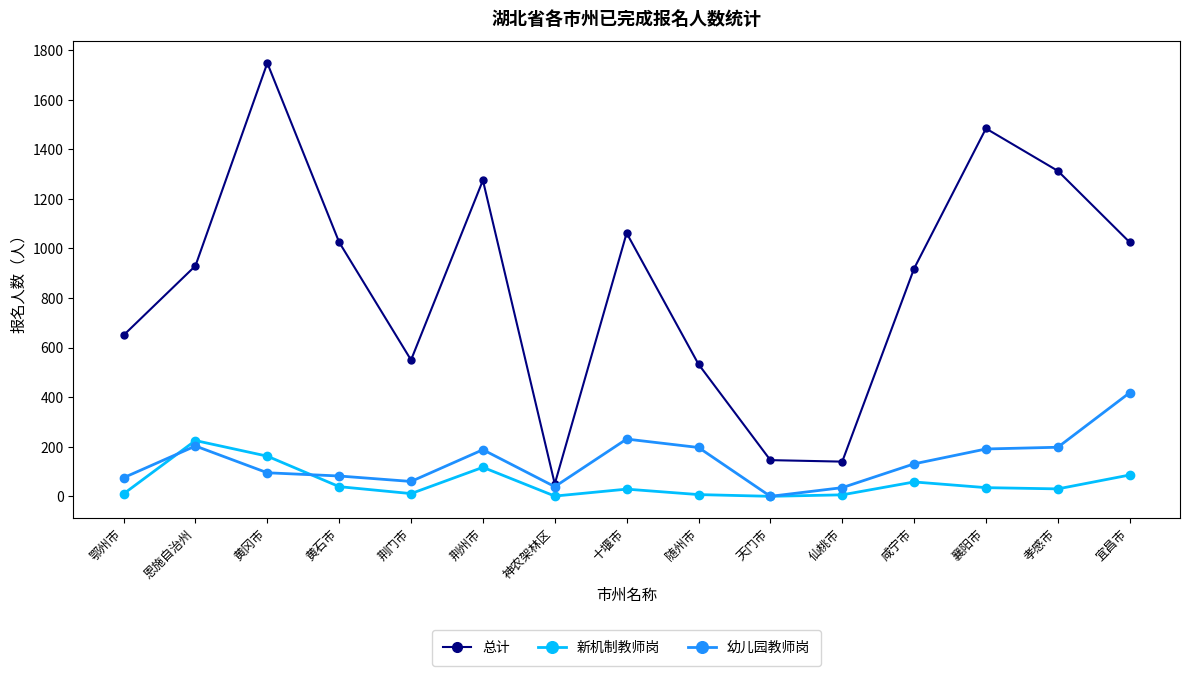

True or false: 总计 and 新机制教师岗 cross at least once.

False